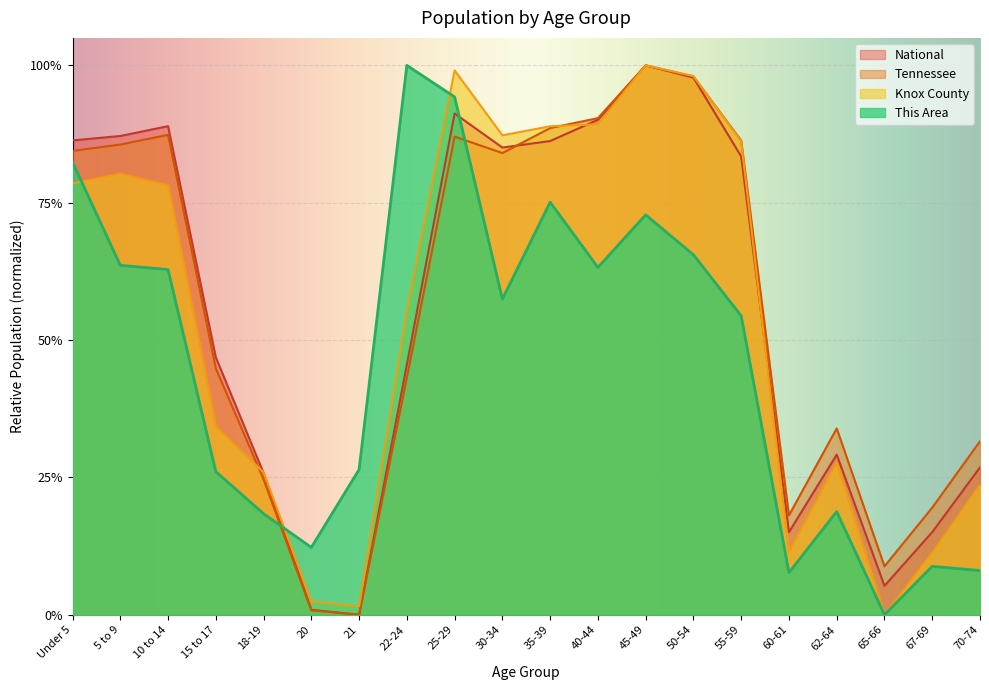

Which series has the largest range (max minus min)?

Knox County